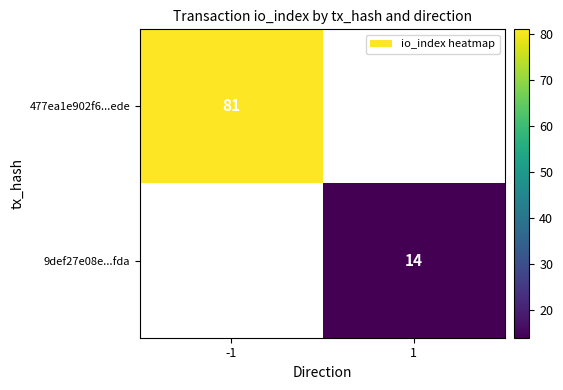

True or false: 477ea1e902f6...ede has a value of 54 at -1.

False